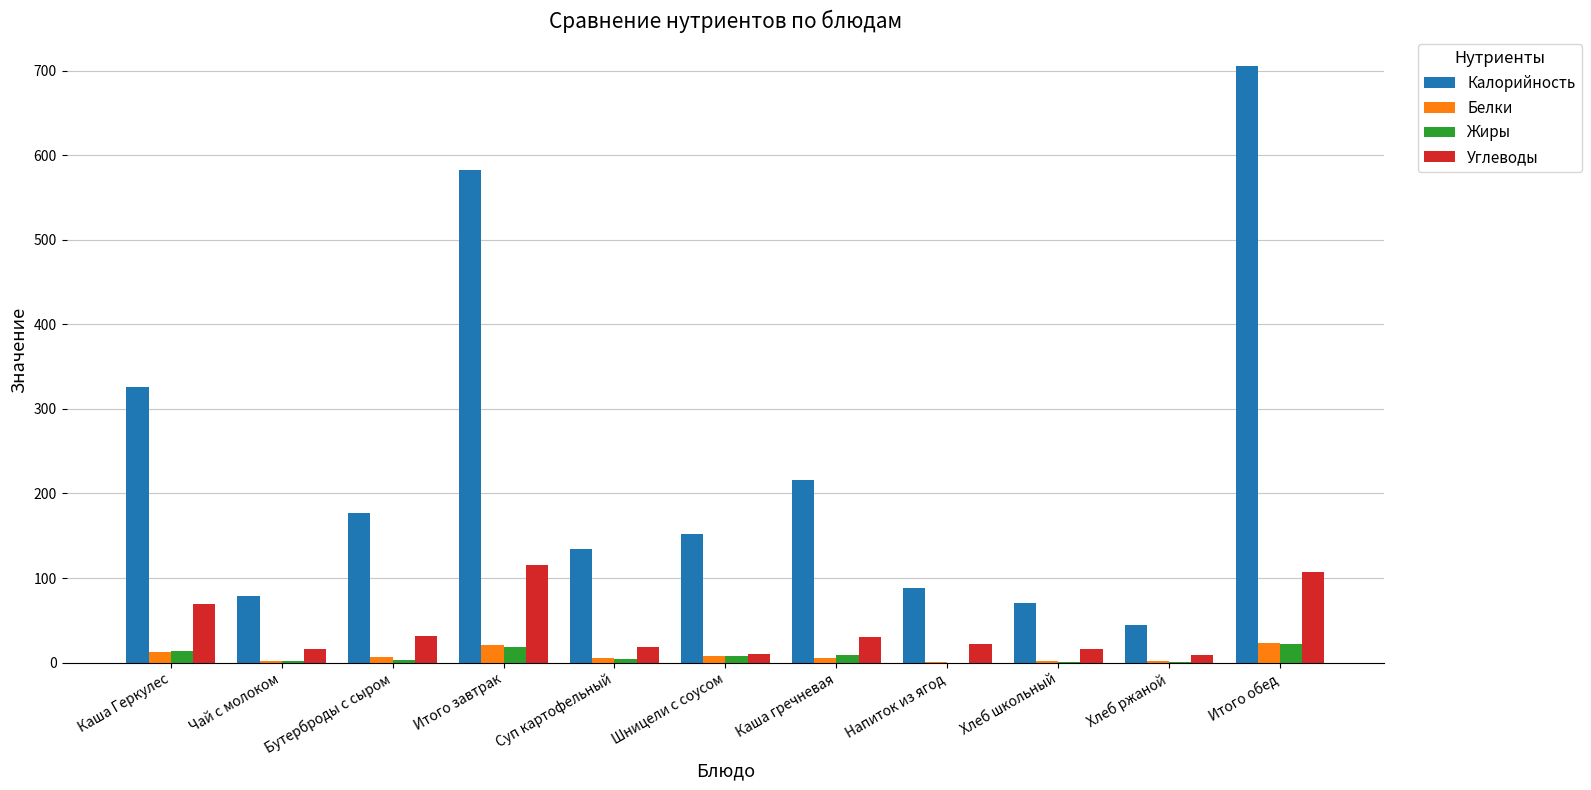

Which series changed the most between Суп картофельный and Каша гречневая?

Калорийность